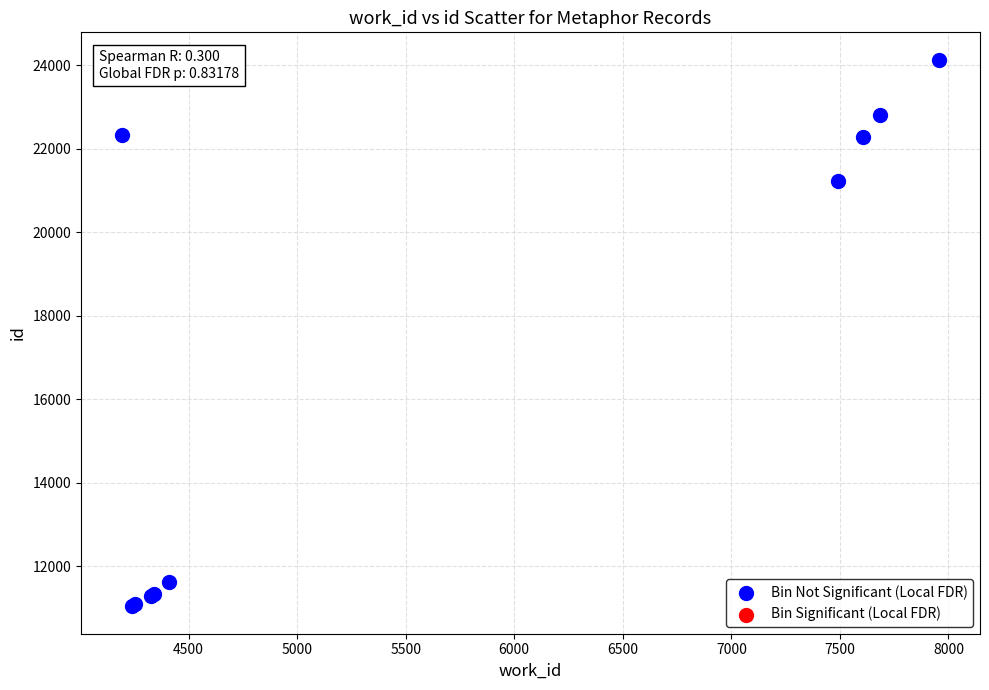

What Y value in the scatter plot is closest to 17586?

21232